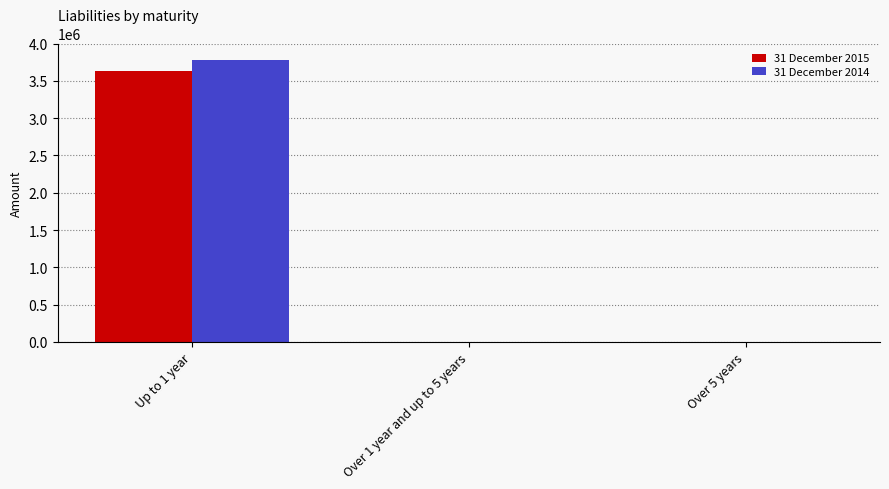

Which category has the highest value across all series?

Up to 1 year